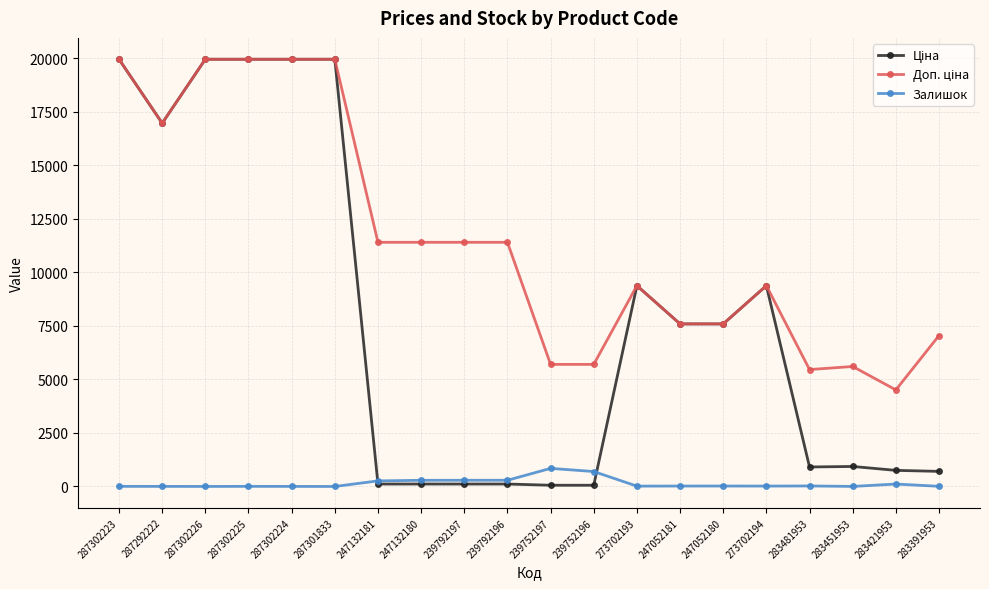

What is the greatest value displayed?

19964.2